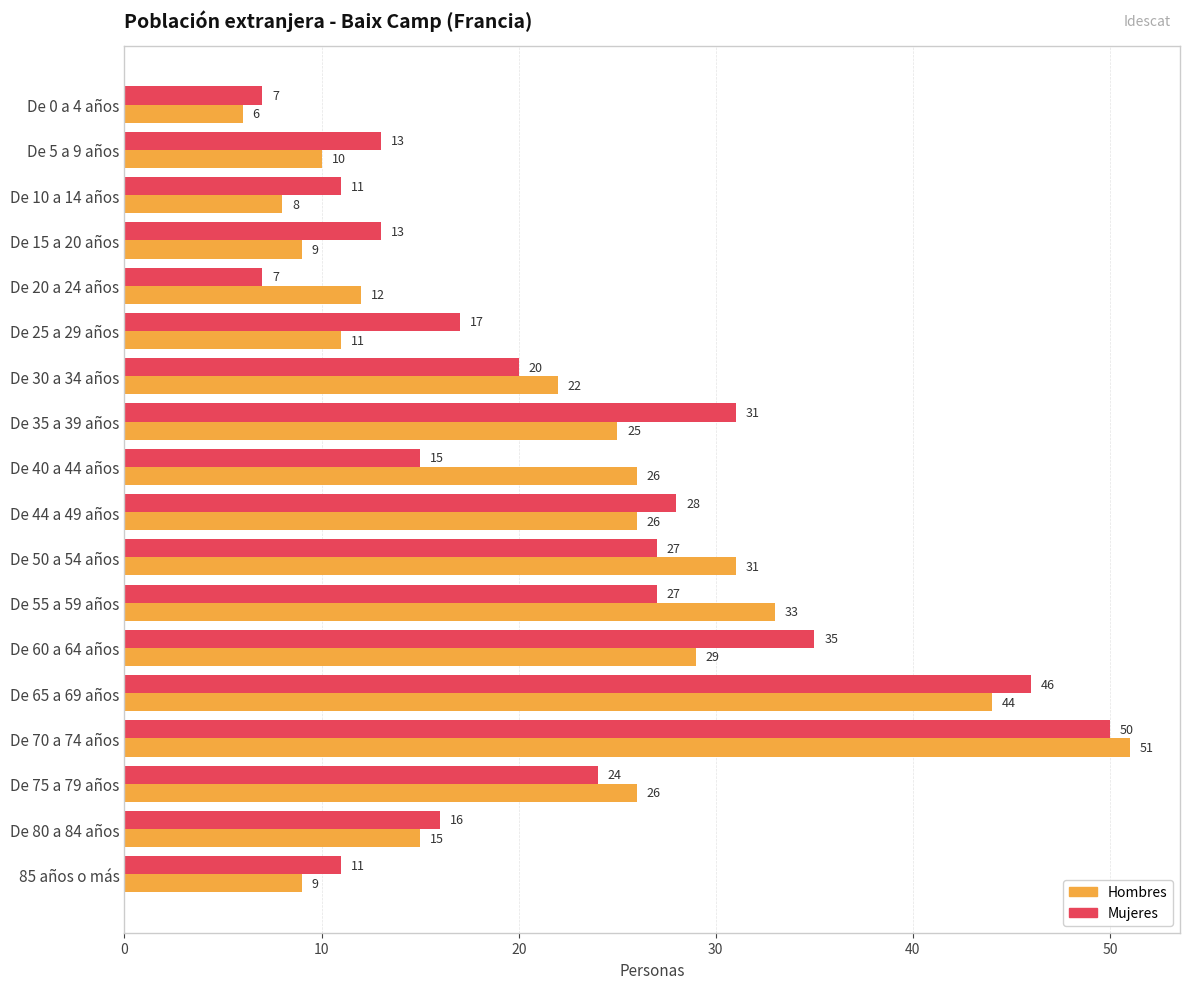

Which series has the widest spread of values?

Hombres